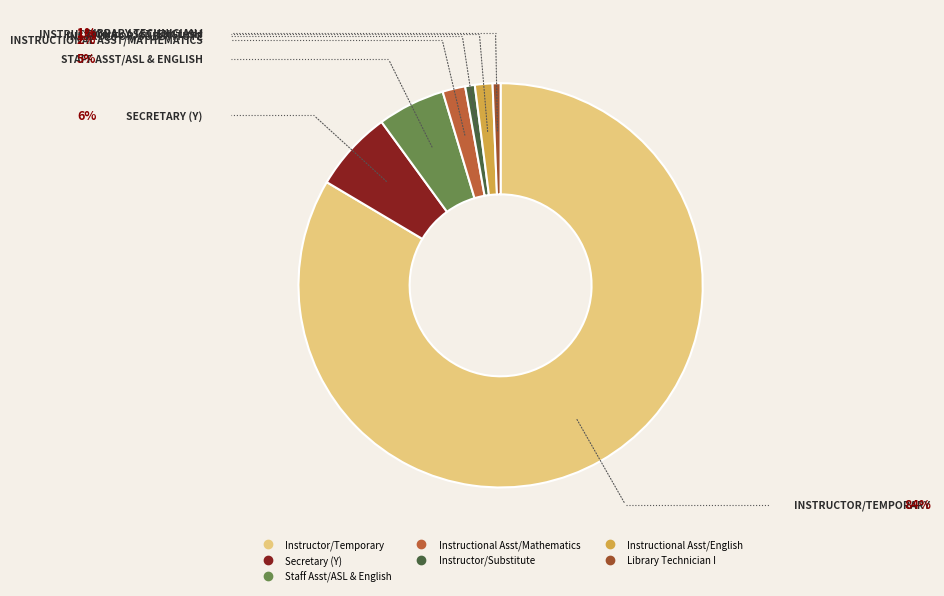

Is there a majority slice in this chart?

Yes